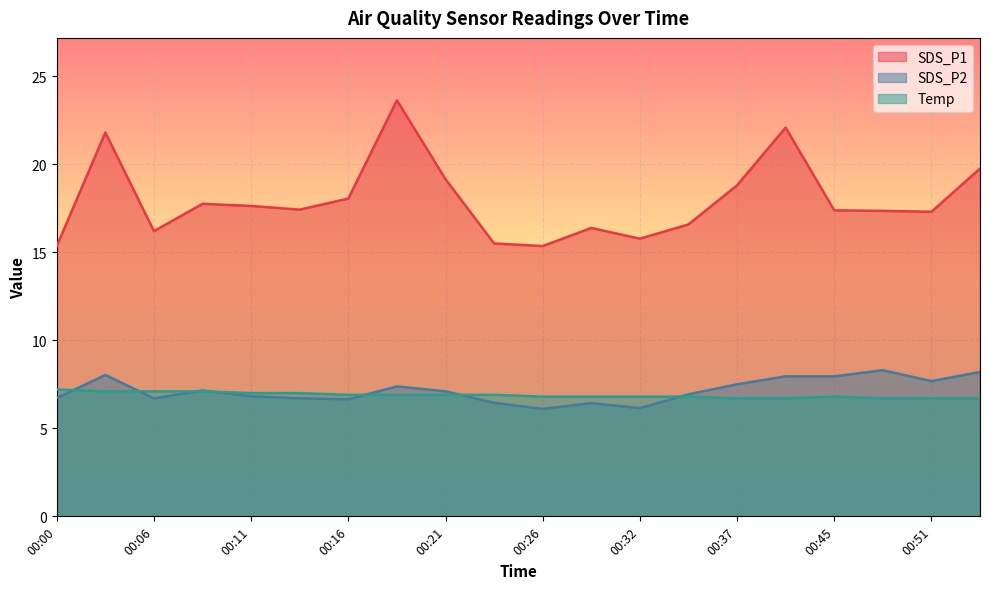

Reading left to right, what are all the values shown in this chart?

SDS_P1: 15.3	21.8	16.2	17.8	17.6	17.4	18.1	23.6	19.1	15.5	15.3	16.4	15.8	16.6	18.8	22.1	17.4	17.4	17.3	19.8
SDS_P2: 6.7	8.0	6.7	7.2	6.8	6.7	6.7	7.4	7.1	6.5	6.1	6.4	6.2	6.9	7.5	8.0	8.0	8.3	7.7	8.2
Temp: 7.2	7.1	7.1	7.1	7.0	7.0	6.9	6.9	6.9	6.9	6.8	6.8	6.8	6.8	6.7	6.7	6.8	6.7	6.7	6.7